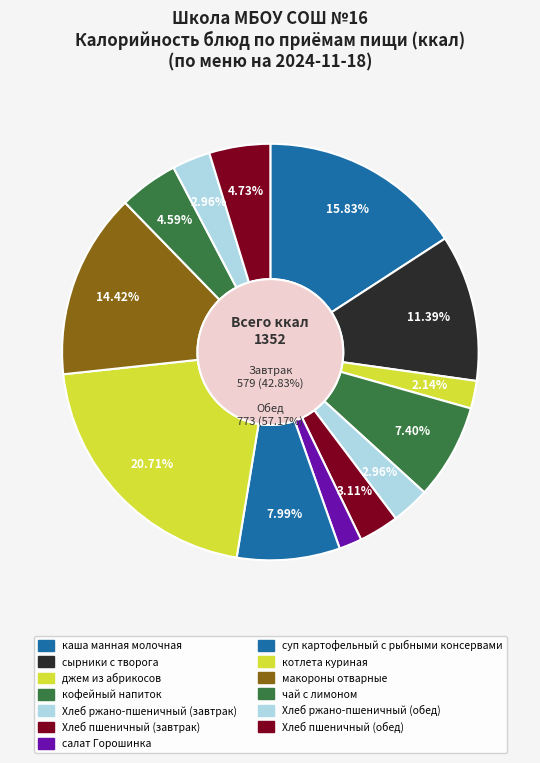

Between Хлеб ржано-пшеничный (обед) and чай с лимоном, which is larger?

чай с лимоном